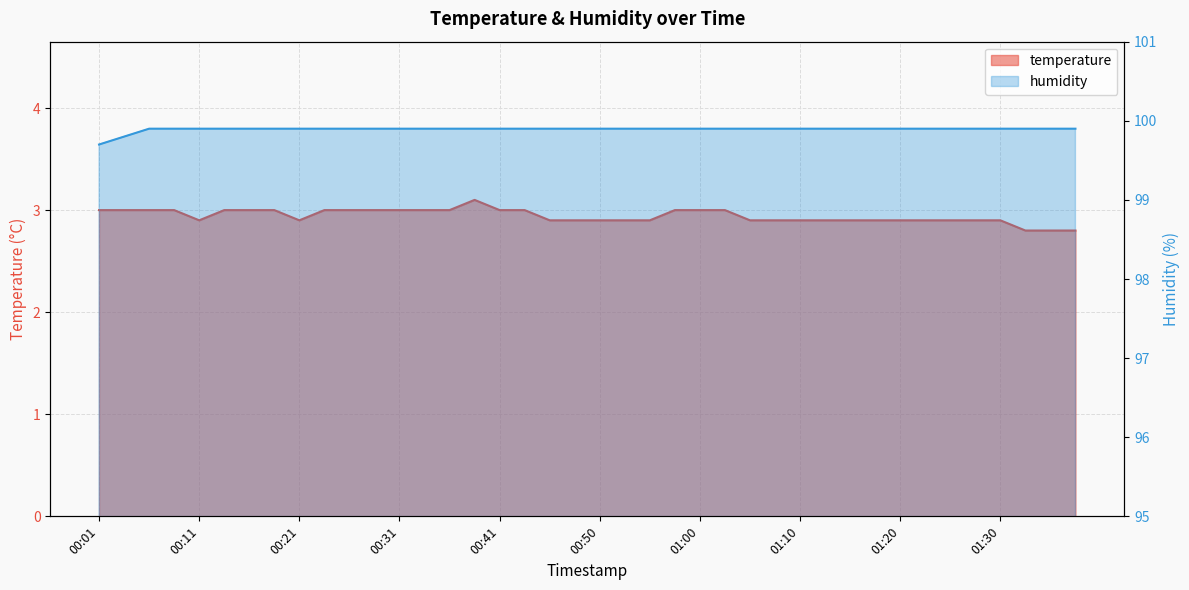

Reading left to right, list all the values displayed in this chart.

temperature: 3.0	3.0	3.0	3.0	2.9	3.0	3.0	3.0	2.9	3.0	3.0	3.0	3.0	3.0	3.0	3.1	3.0	3.0	2.9	2.9	2.9	2.9	2.9	3.0	3.0	3.0	2.9	2.9	2.9	2.9	2.9	2.9	2.9	2.9	2.9	2.9	2.9	2.8	2.8	2.8
humidity: 99.7	99.8	99.9	99.9	99.9	99.9	99.9	99.9	99.9	99.9	99.9	99.9	99.9	99.9	99.9	99.9	99.9	99.9	99.9	99.9	99.9	99.9	99.9	99.9	99.9	99.9	99.9	99.9	99.9	99.9	99.9	99.9	99.9	99.9	99.9	99.9	99.9	99.9	99.9	99.9